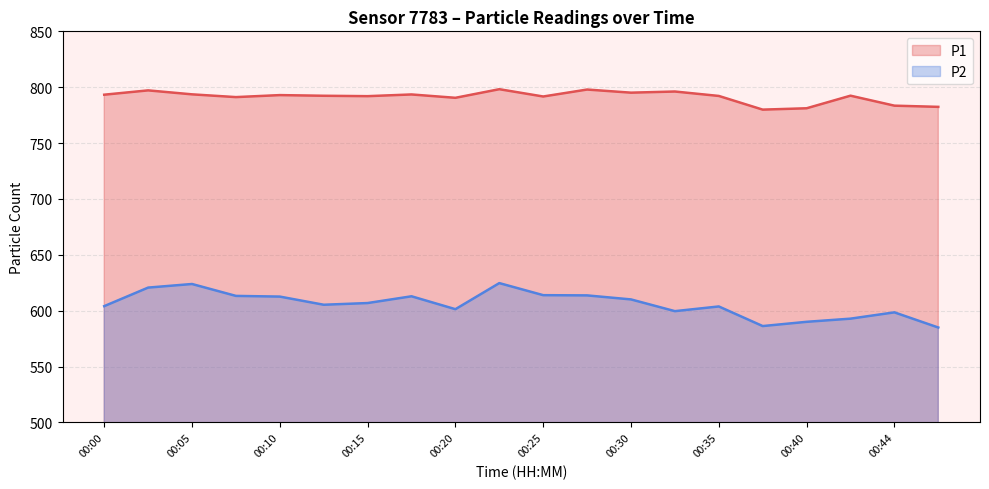

At which label is P2 closest to 604?

00:00